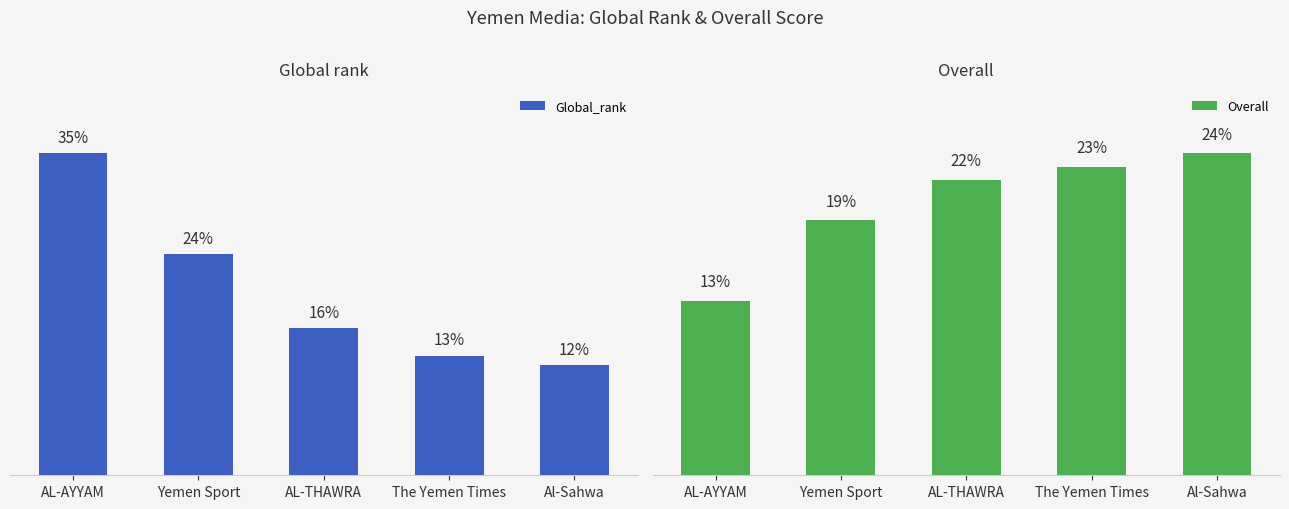

Is it true that Global_rank equals 12 at AL-AYYAM?

False